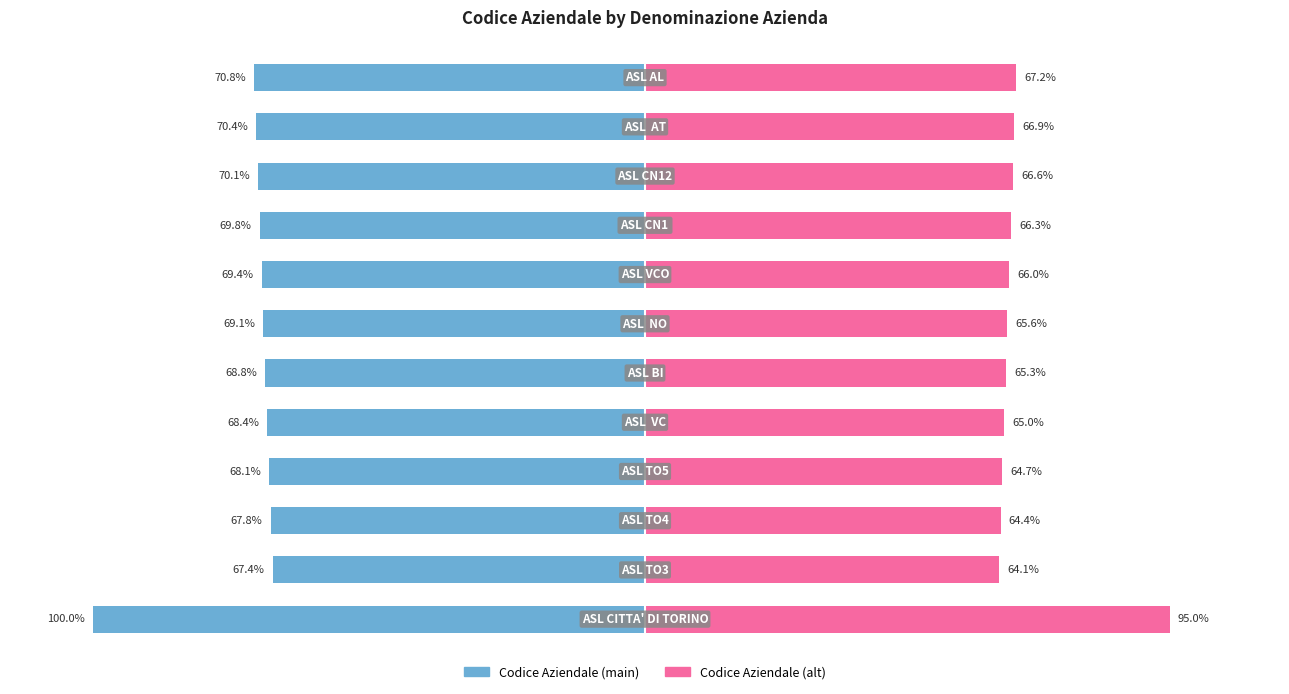

Reading left to right, transcribe all the data shown in this chart.

Codice Aziendale (Left): -100.0	-67.4	-67.8	-68.1	-68.4	-68.8	-69.1	-69.4	-69.8	-70.1	-70.4	-70.8
Codice Aziendale (Right): 95.0	64.1	64.4	64.7	65.0	65.3	65.6	66.0	66.3	66.6	66.9	67.2